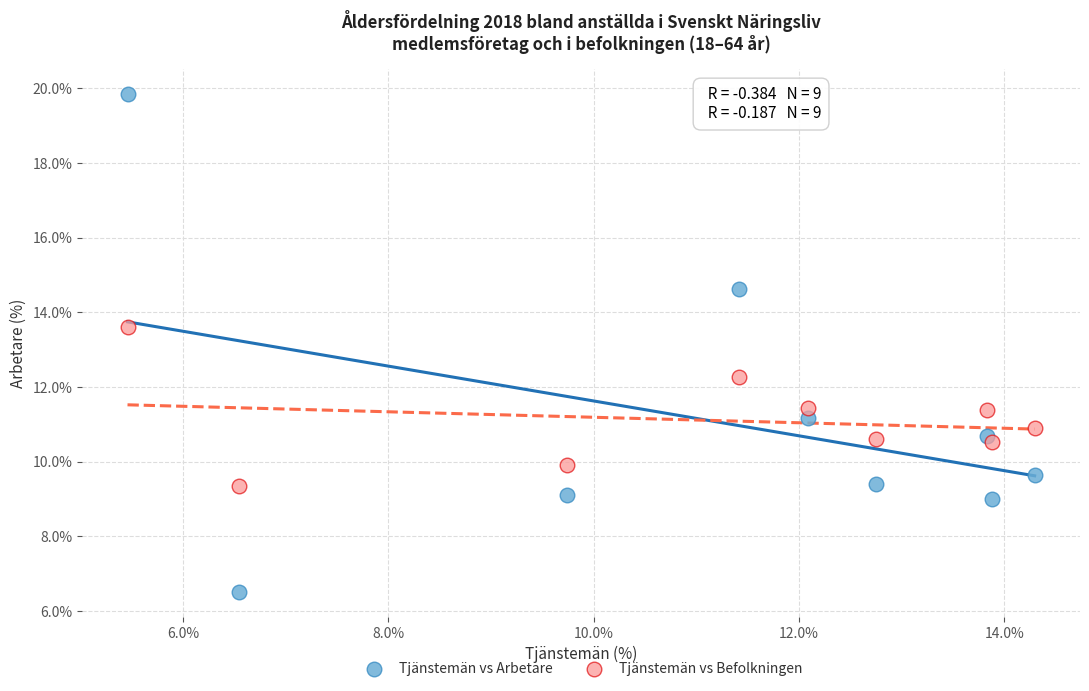

What are all the series names shown in the legend?

Tjänstemän vs Arbetare, Tjänstemän vs Befolkningen